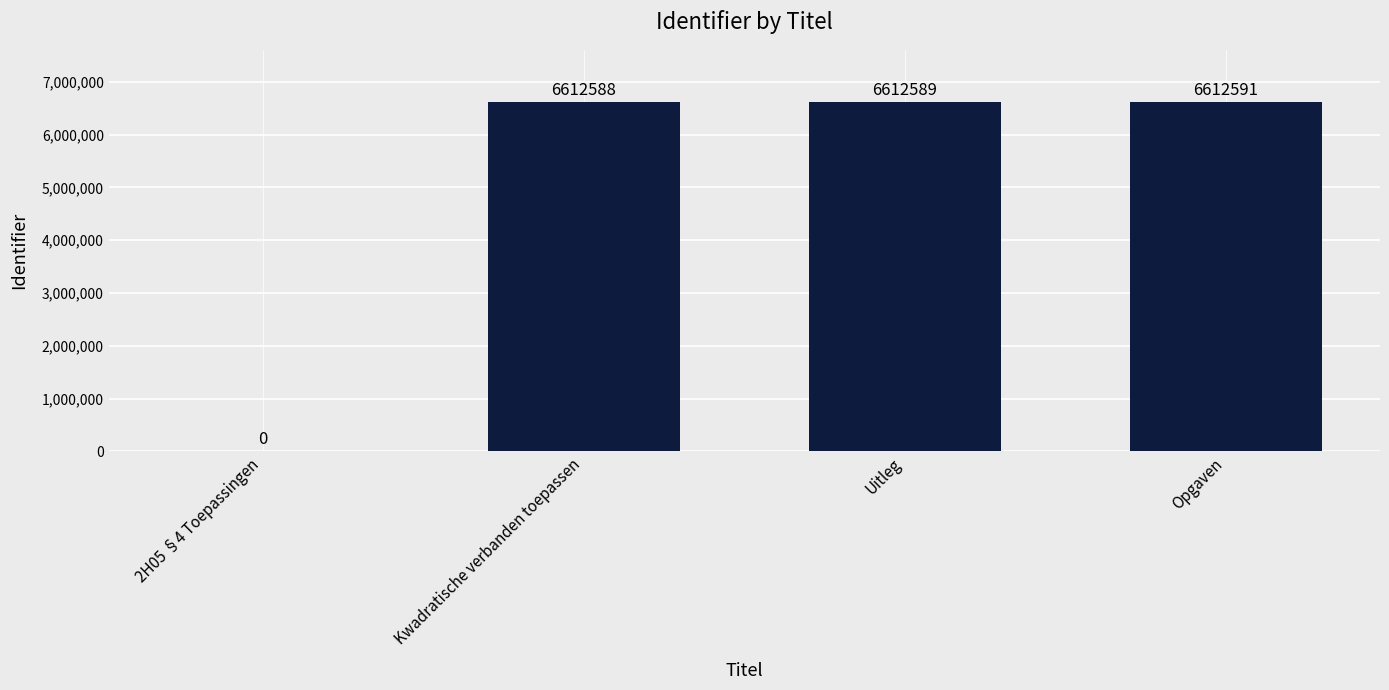

True or false: the data shows 6612589 at Uitleg.

True